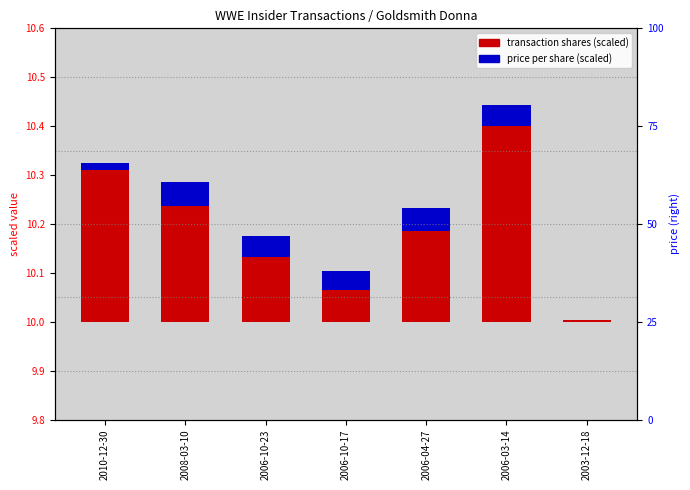

How many groups of bars are there?

7